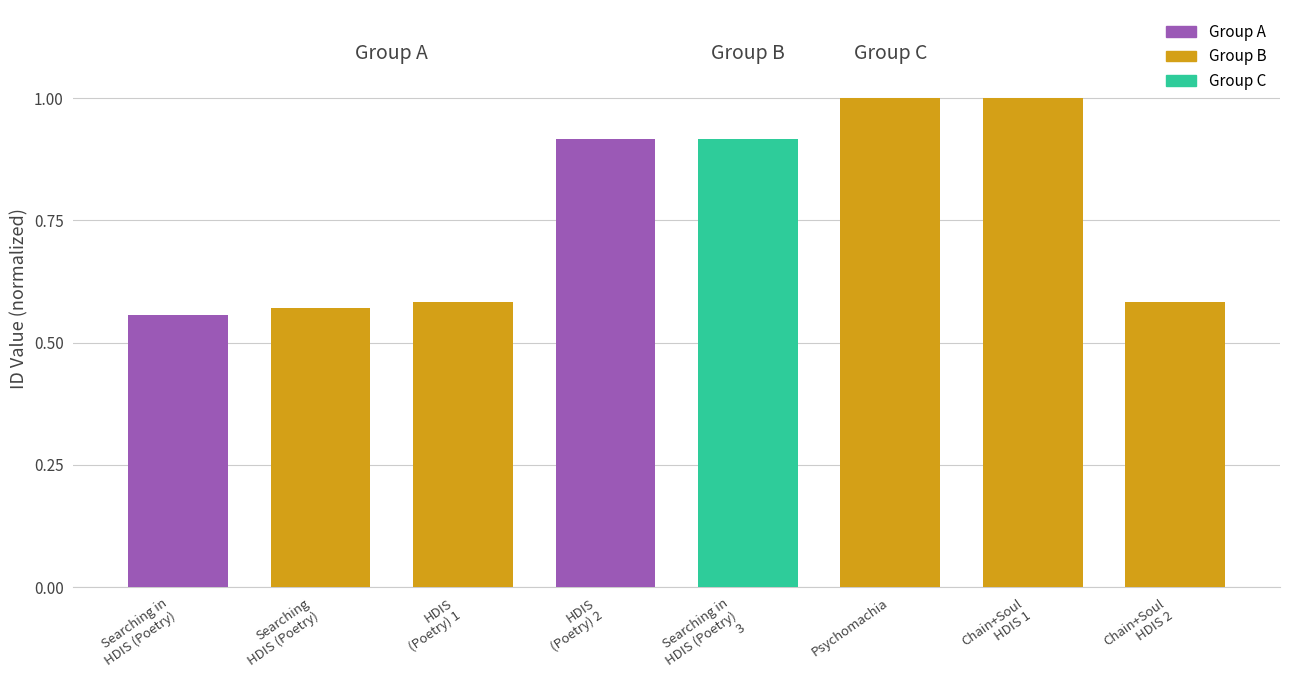

What is the maximum value shown in the chart?

1.0